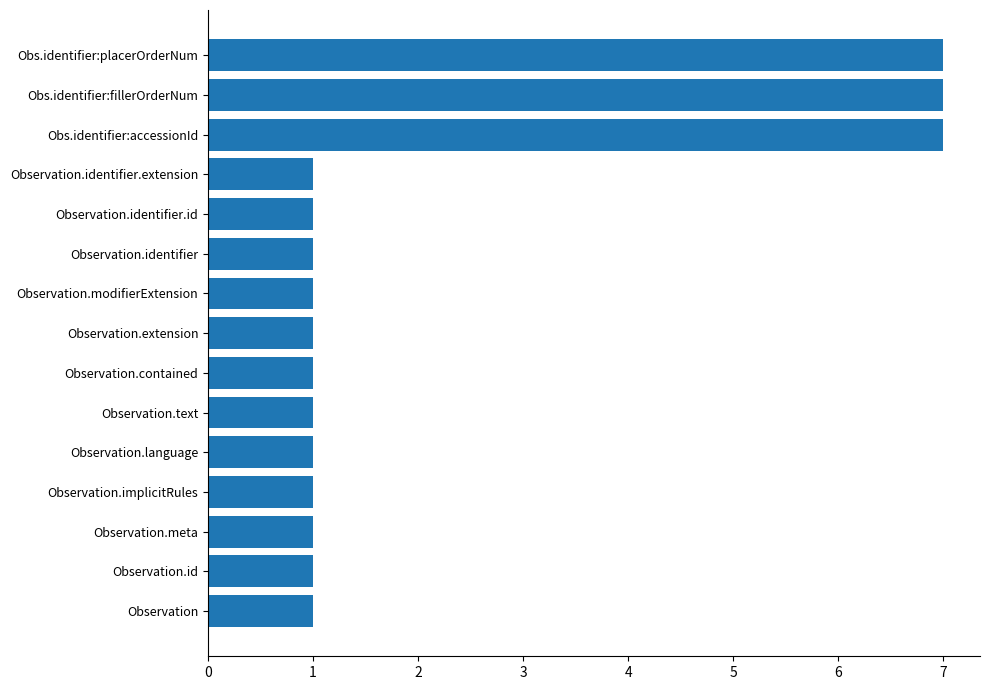

How many series are shown in this chart?

1